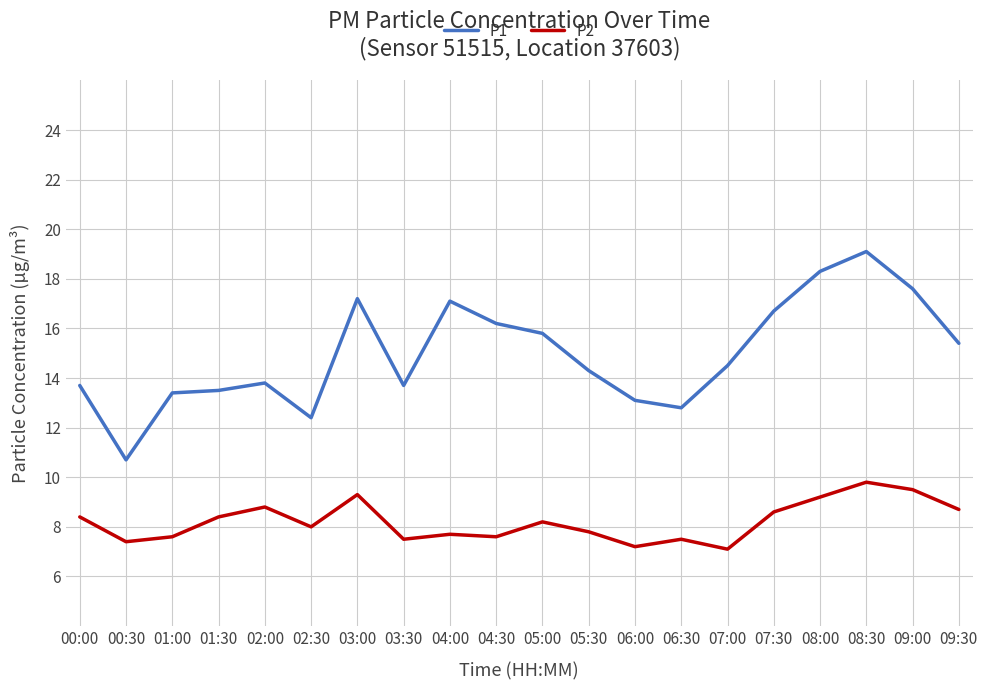

Is it true that P2 equals 4.8 at 04:30?

False